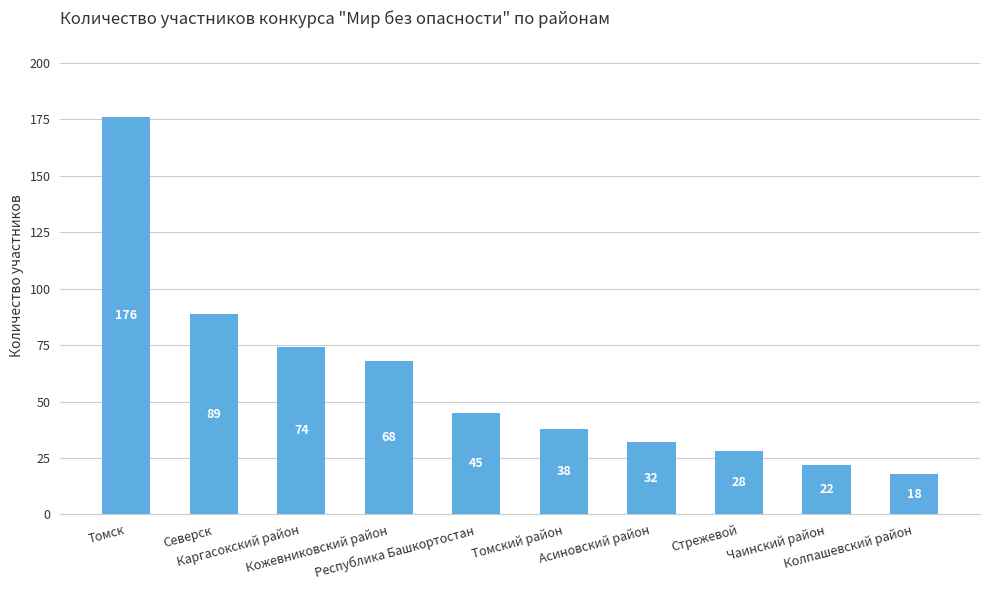

What is the difference between the maximum and minimum values?

158